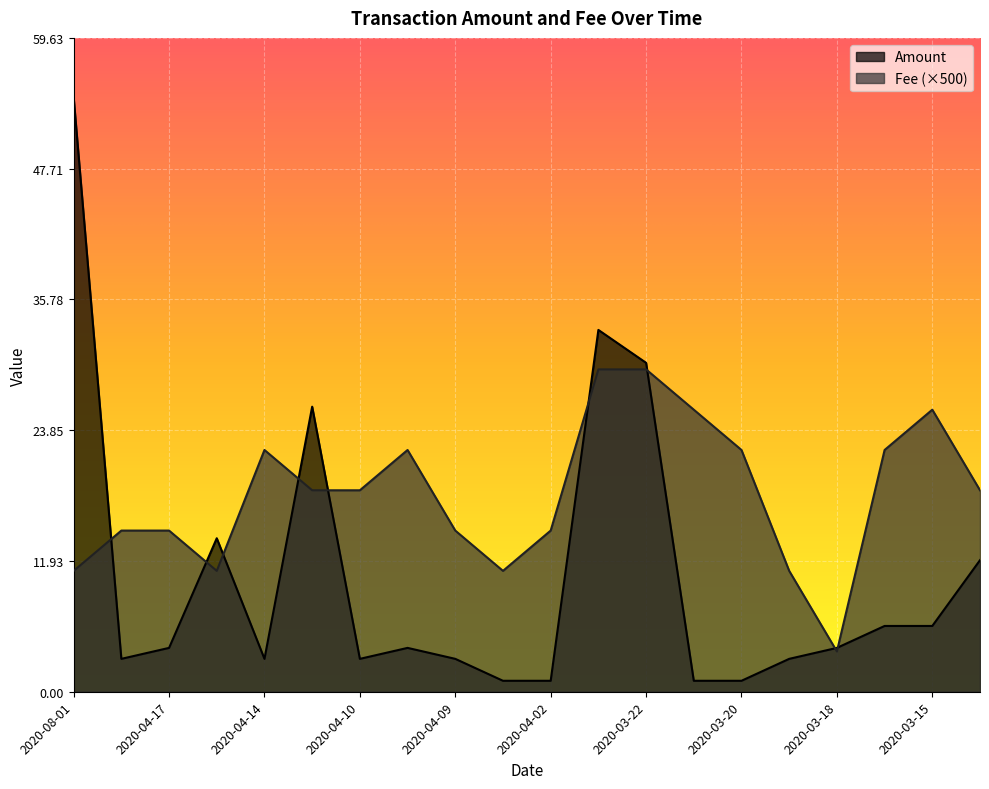

In Amount, how many points are higher than both neighbors (excluding endpoints)?

4